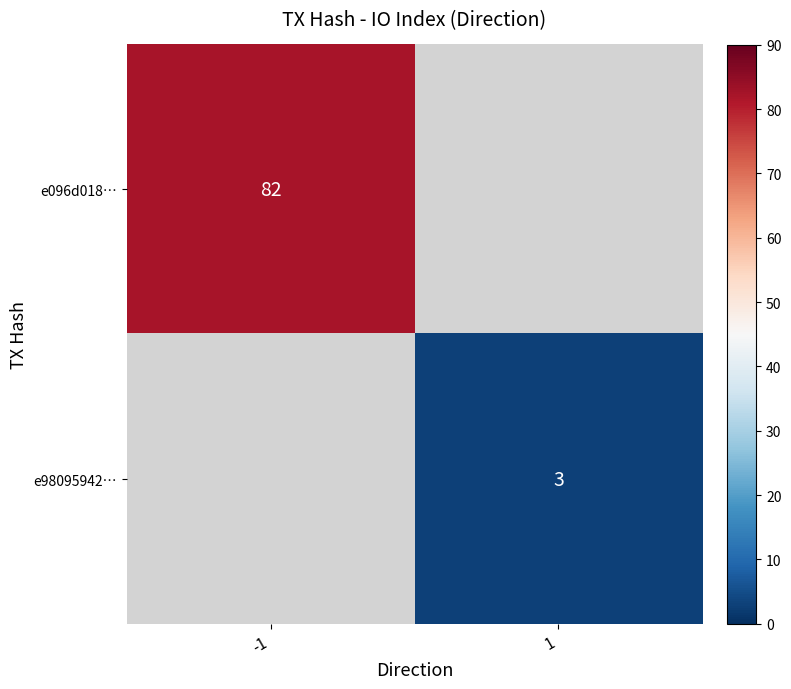

The value of e98095942… at 1 is 5. True or false?

False